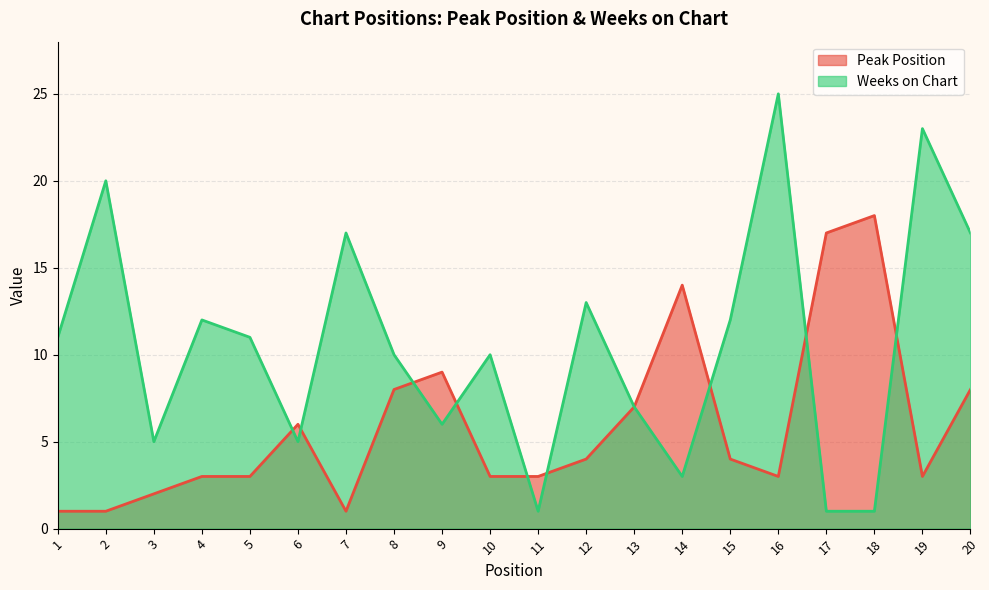

Does the chart display data point markers on the line(s)?

No